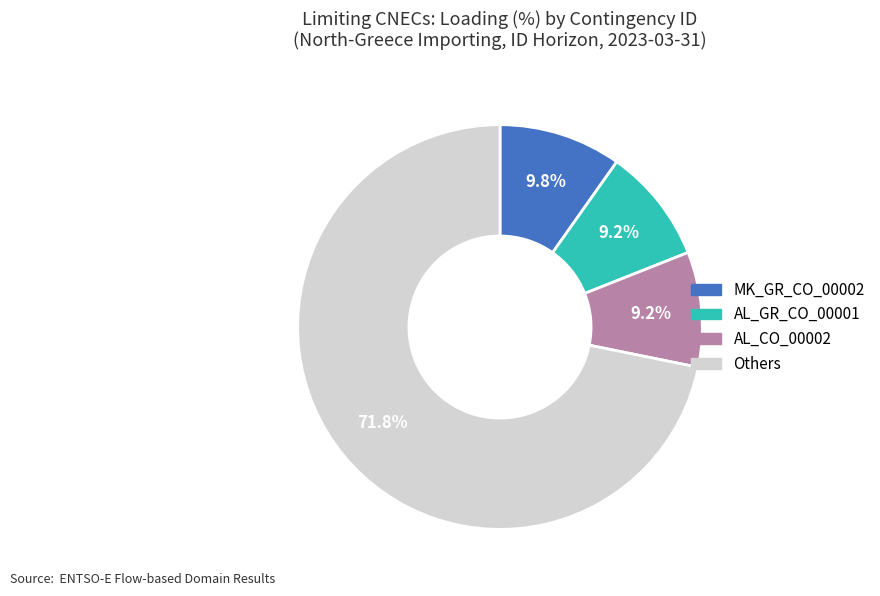

Is there a majority slice in this chart?

Yes